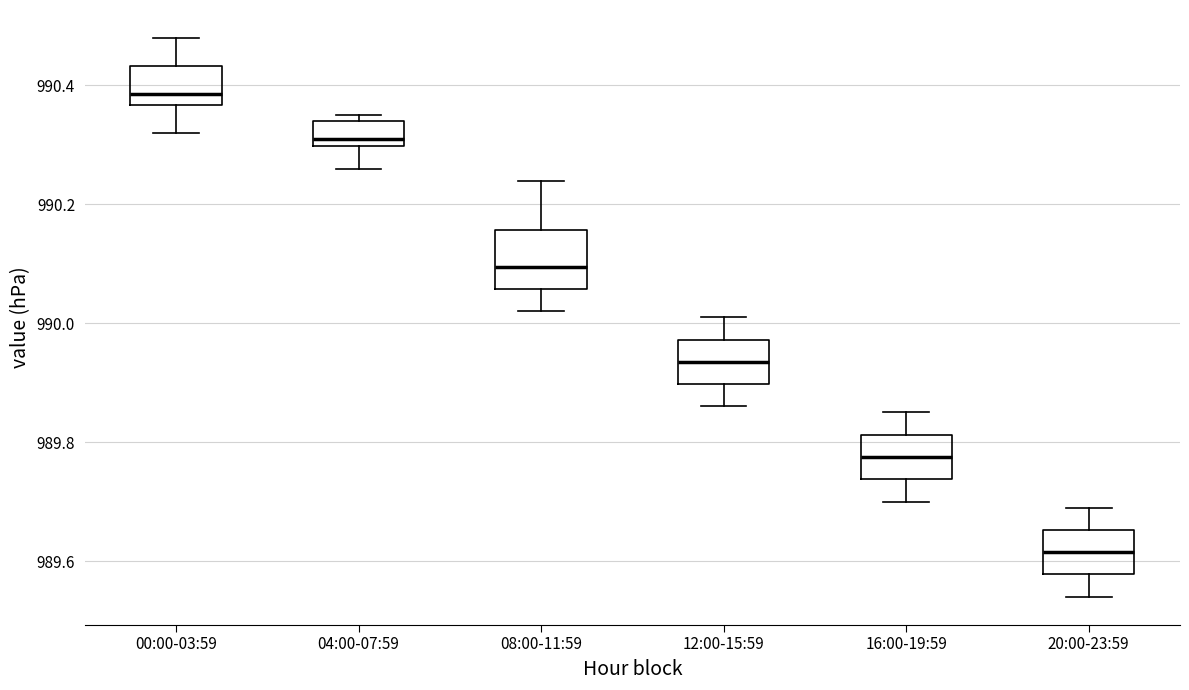

Reading left to right, read every box against the y-axis: the position of its median line, the range the box covers, and the ends of its whiskers. The values are not printed on the chart, so give them approximately, as read against the axis.

00:00-03:59: median 990.38, box 990.36 to 990.44, whiskers 990.32 to 990.48
04:00-07:59: median 990.32, box 990.30 to 990.34, whiskers 990.26 to 990.36
08:00-11:59: median 990.10, box 990.06 to 990.16, whiskers 990.02 to 990.24
12:00-15:59: median 989.94, box 989.90 to 989.98, whiskers 989.86 to 990.02
16:00-19:59: median 989.78, box 989.74 to 989.82, whiskers 989.70 to 989.86
20:00-23:59: median 989.62, box 989.58 to 989.66, whiskers 989.54 to 989.70